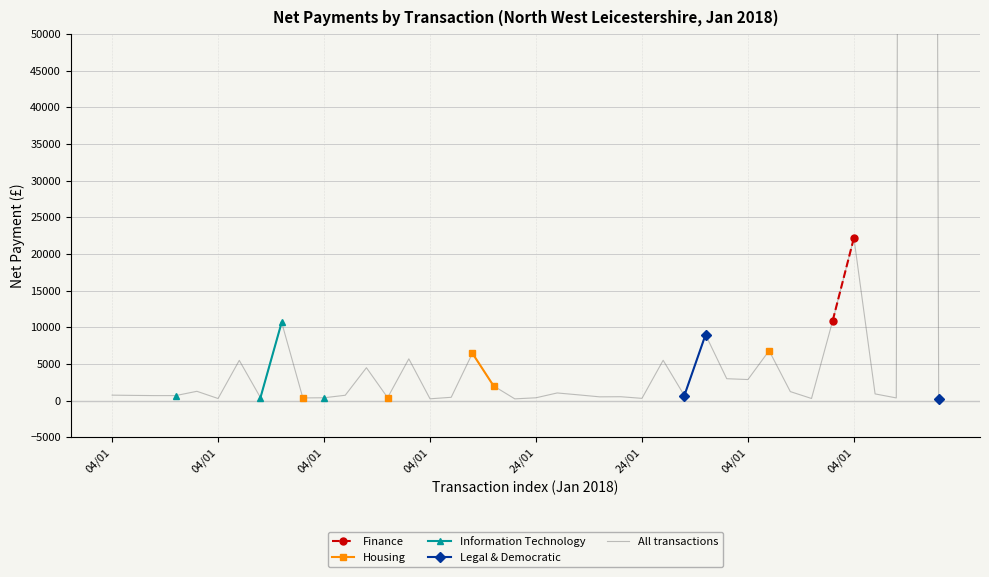

What is the label of the 39th point from the right?

04/01